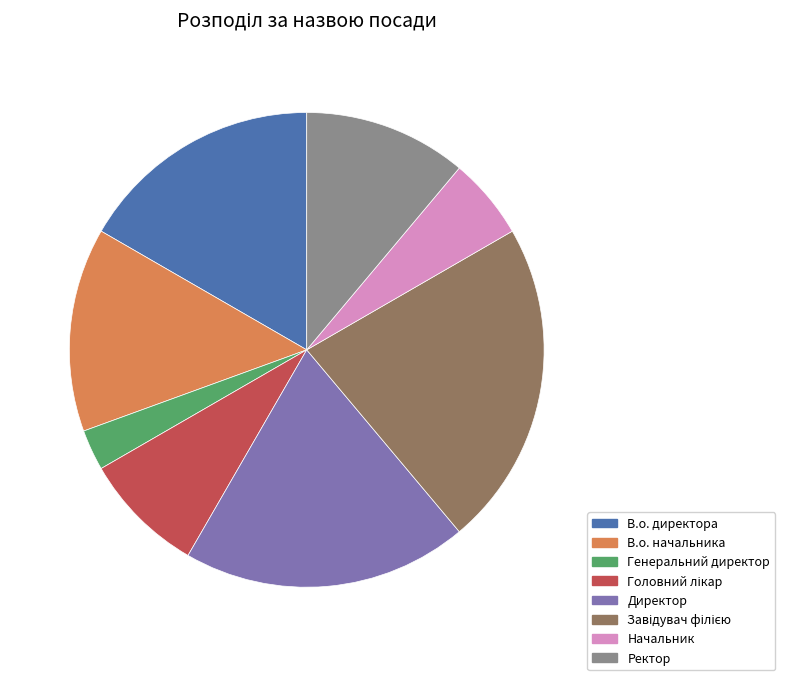

Between В.о. директора and Генеральний директор, which is larger?

В.о. директора